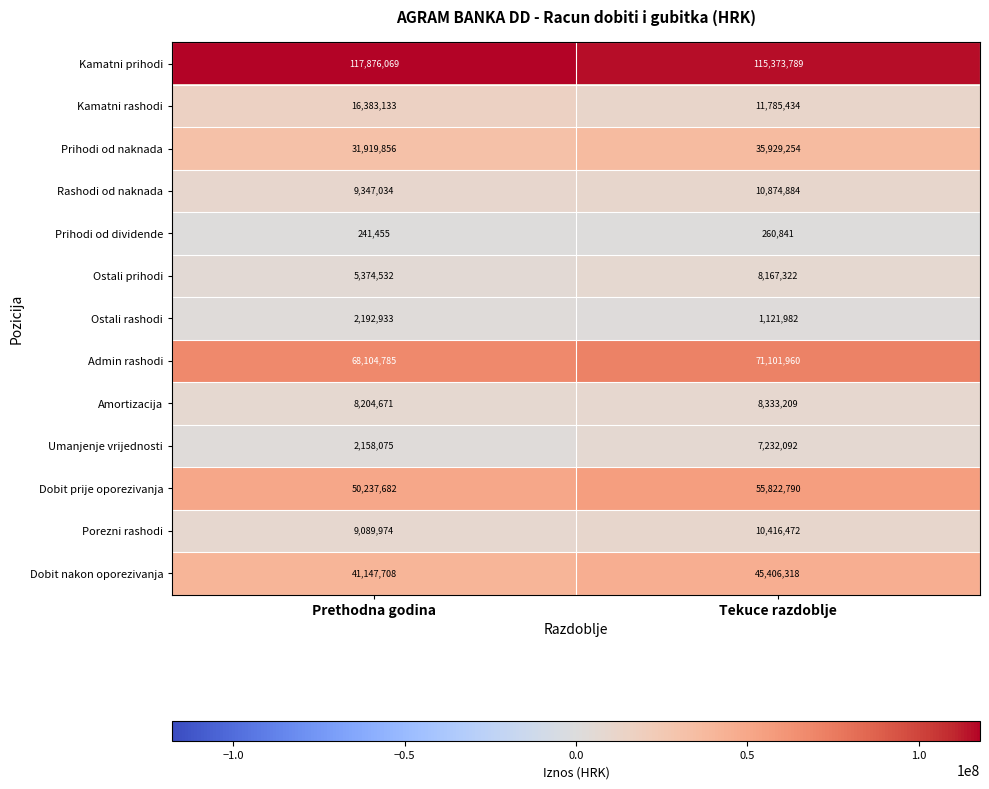

Reading left to right, extract all data points from this chart.

Kamatni prihodi: 117876069	115373789
Kamatni rashodi: 16383133	11785434
Prihodi od naknada: 31919856	35929254
Rashodi od naknada: 9347034	10874884
Prihodi od dividende: 241455	260841
Ostali prihodi: 5374532	8167322
Ostali rashodi: 2192933	1121982
Admin rashodi: 68104785	71101960
Amortizacija: 8204671	8333209
Umanjenje vrijednosti: 2158075	7232092
Dobit prije oporezivanja: 50237682	55822790
Porezni rashodi: 9089974	10416472
Dobit nakon oporezivanja: 41147708	45406318